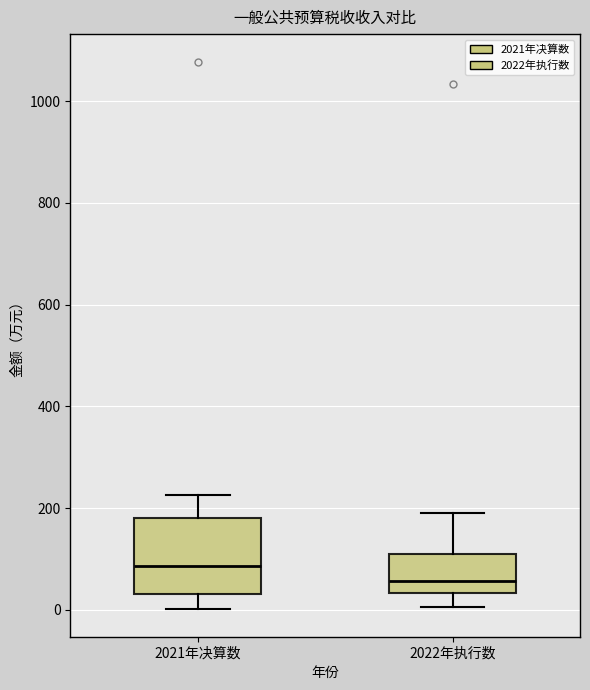

Reading left to right, read every box against the y-axis: the position of its median line, the range the box covers, and the ends of its whiskers. The values are not printed on the chart, so give them approximately, as read against the axis.

2021年决算数: median 80, box 40 to 180, whiskers 0 to 220
2022年执行数: median 60, box 40 to 100, whiskers 0 to 200